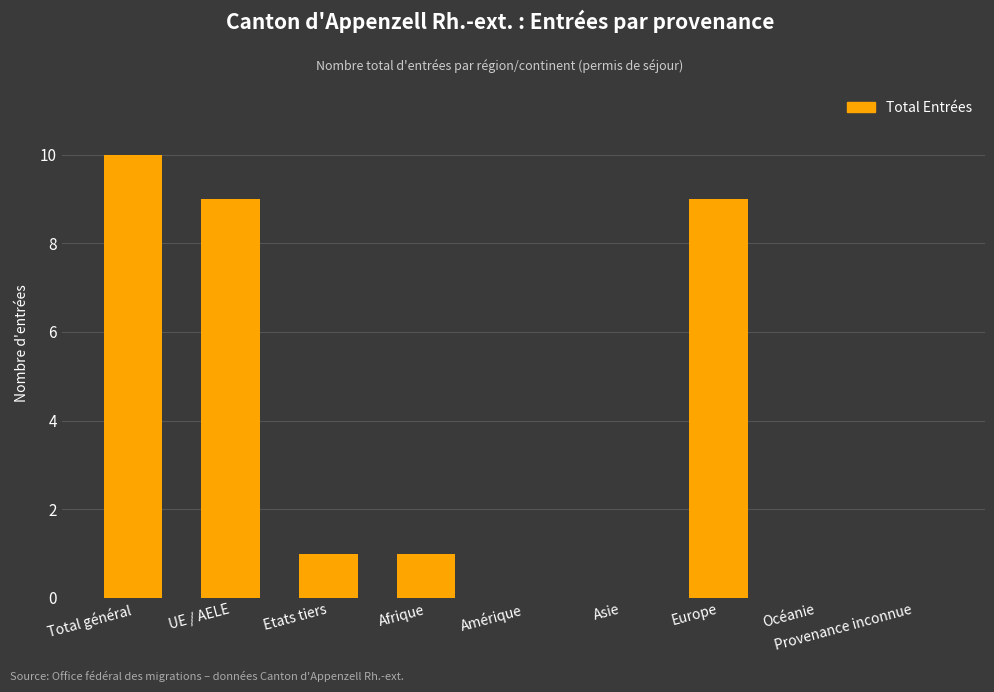

True or false: the data shows 9 at UE / AELE.

True